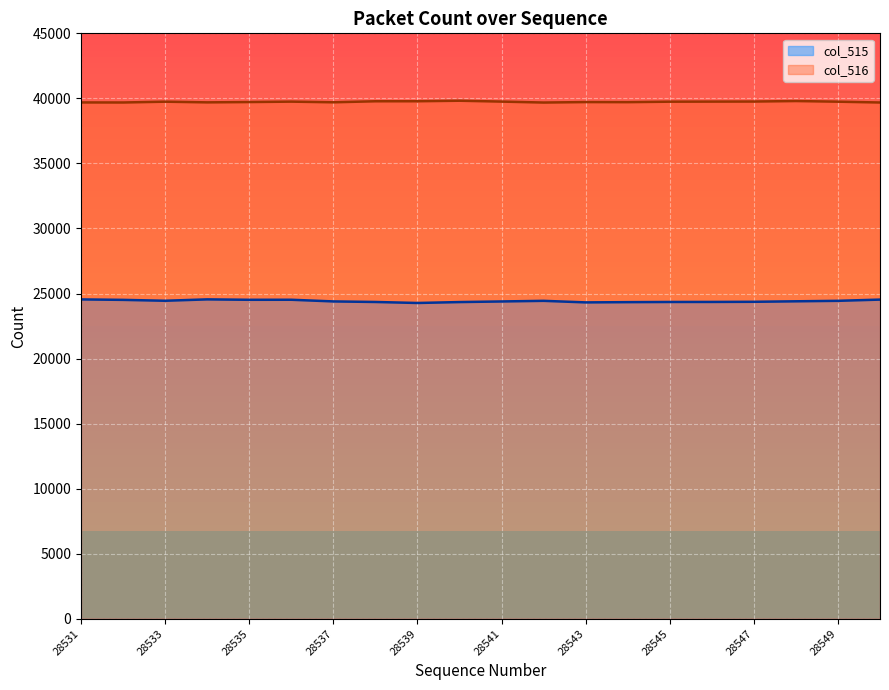

What is the sum of all col_515 values?

488355